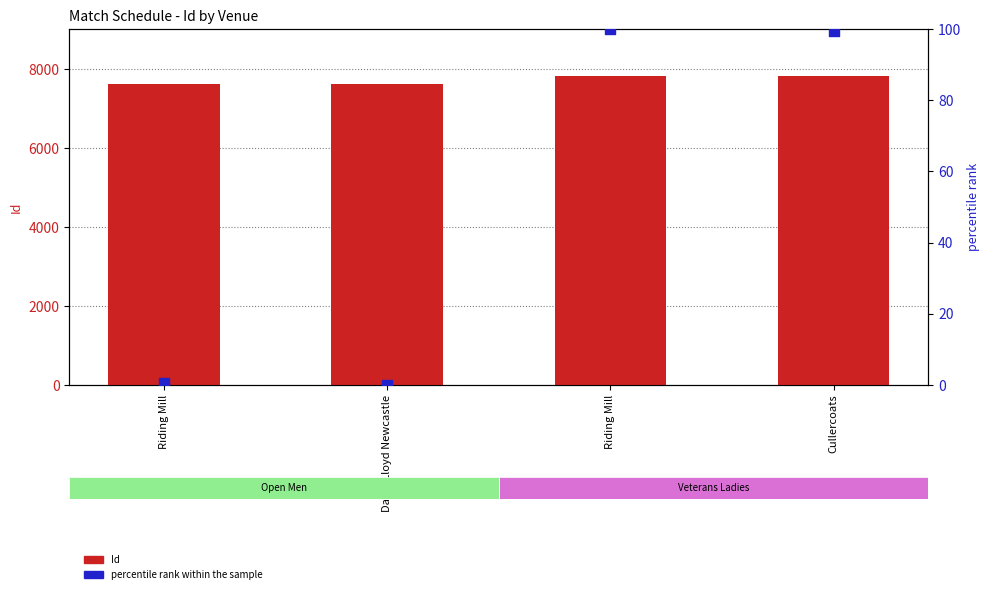

Which series has the largest Y range (max minus min)?

Id